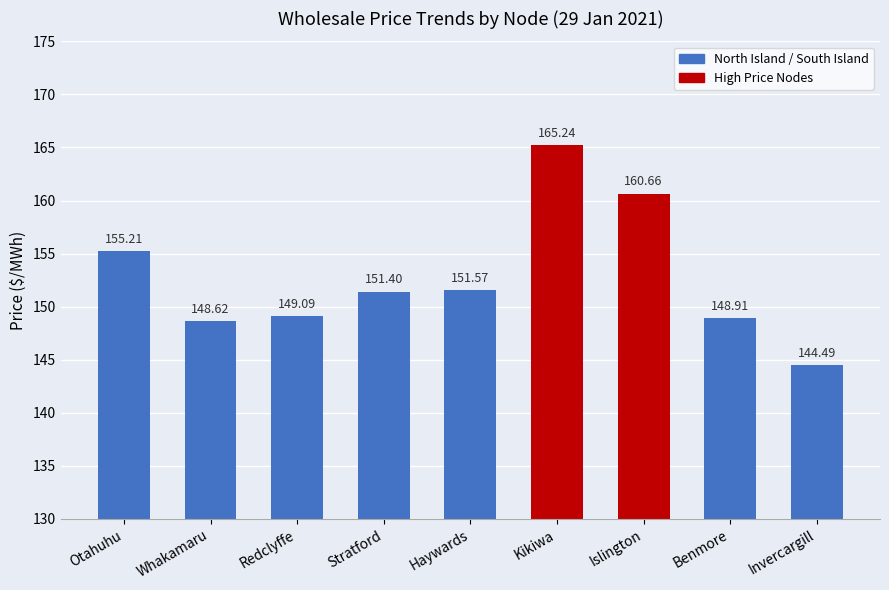

How many data points are less than 151?

4